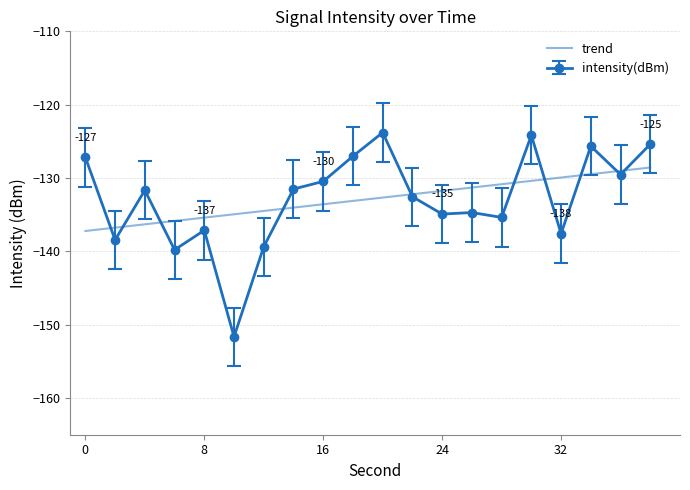

Which series has the widest spread of values?

intensity(dBm)